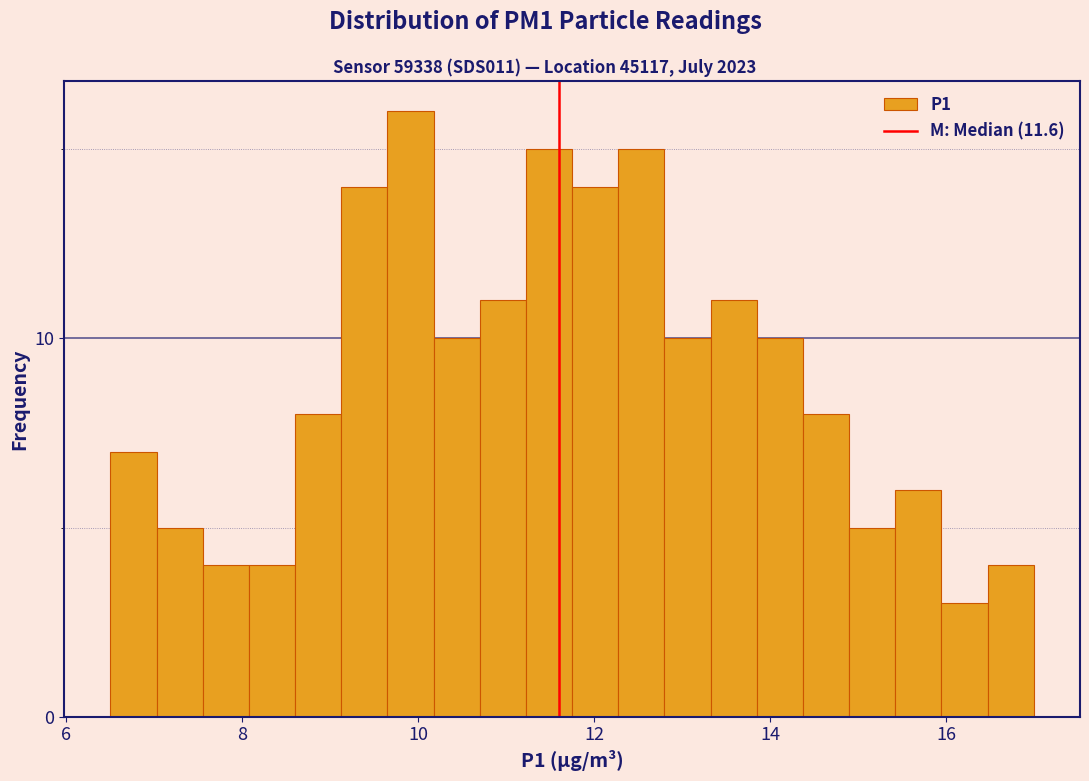

Read against the x-axis, roughly where is the centre of the tallest bar?

10.0